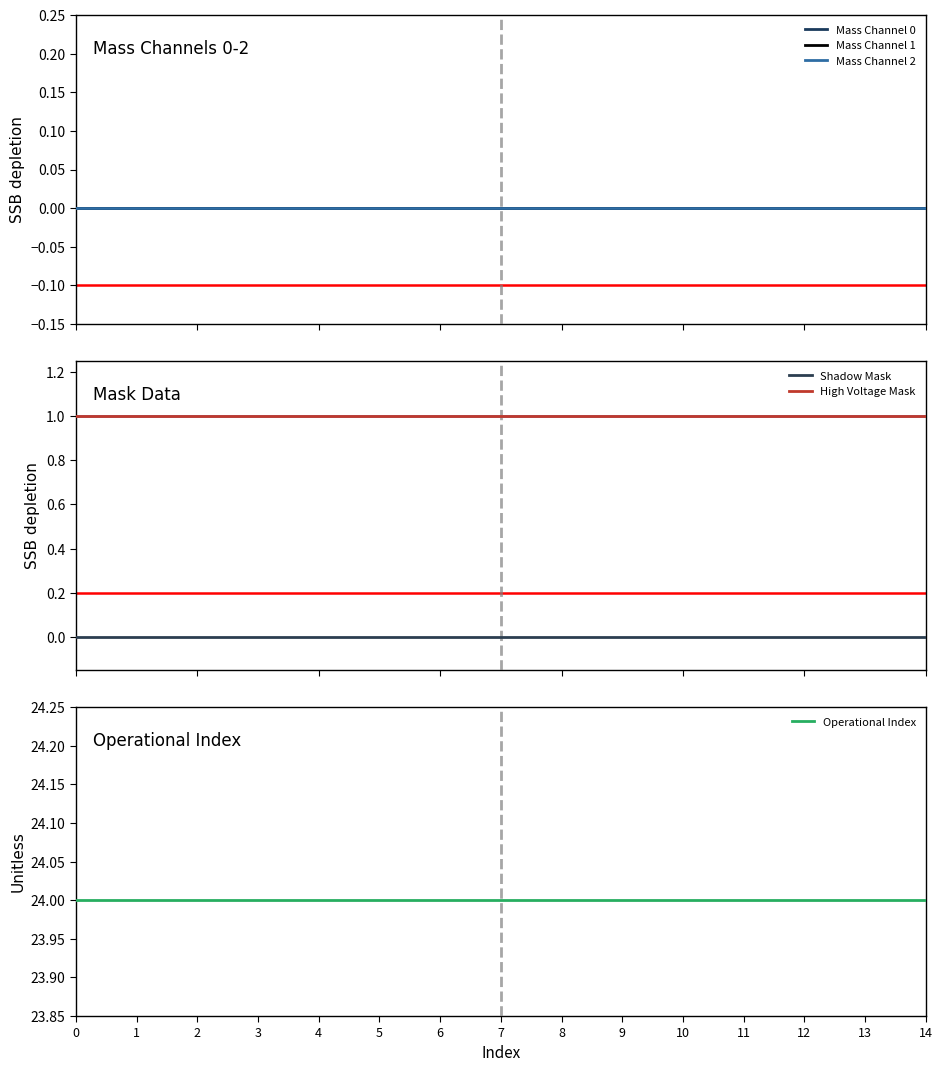

Reading right to left, list all the values displayed in this chart.

Mass Channel 0: 0	0	0	0	0	0	0	0	0	0	0	0	0	0	0
Mass Channel 1: 0	0	0	0	0	0	0	0	0	0	0	0	0	0	0
Mass Channel 2: 0	0	0	0	0	0	0	0	0	0	0	0	0	0	0
Shadow Mask: 0	0	0	0	0	0	0	0	0	0	0	0	0	0	0
High Voltage Mask: 1	1	1	1	1	1	1	1	1	1	1	1	1	1	1
Operational Index: 24	24	24	24	24	24	24	24	24	24	24	24	24	24	24